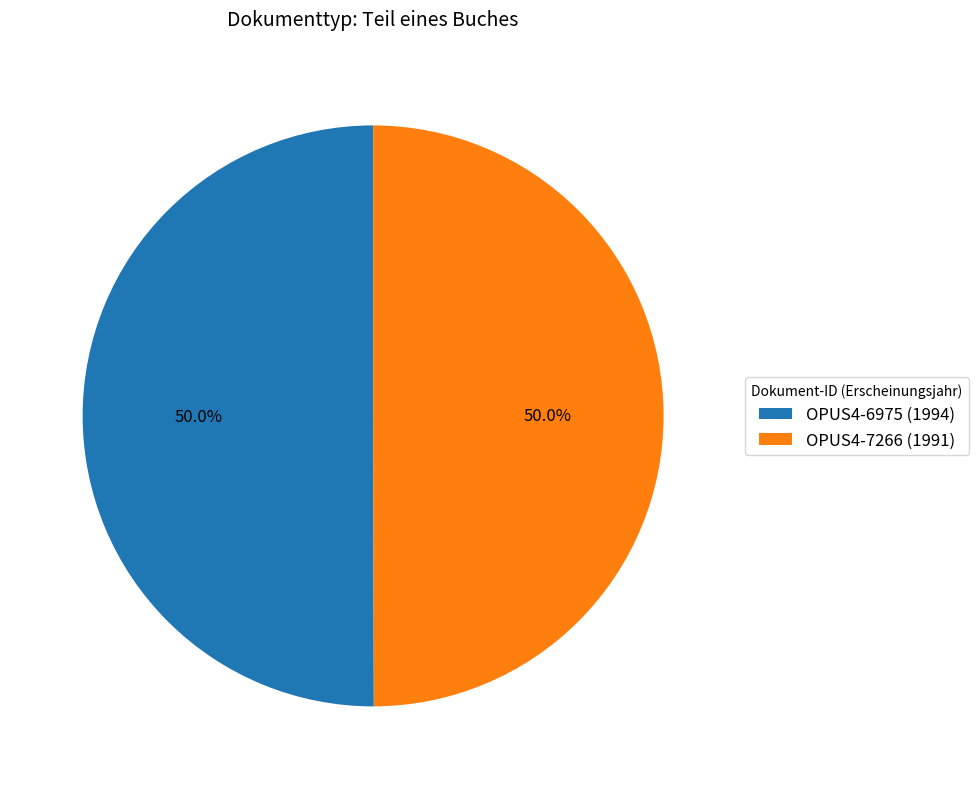

What percentage is the OPUS4-6975 (1994) slice, to the nearest percent?

50%